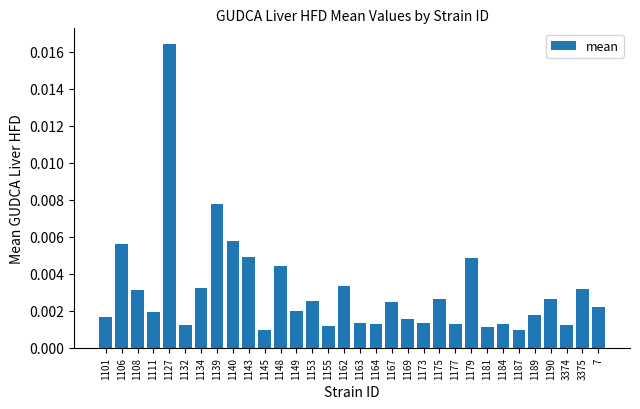

Which has a higher value, 1189 or 1139?

1139